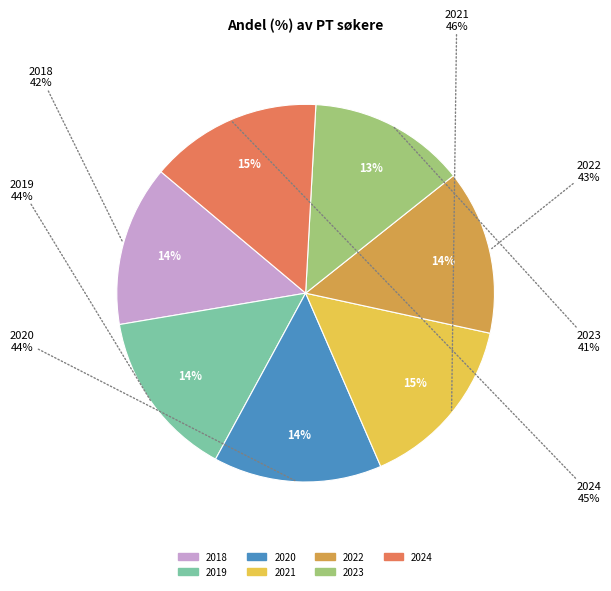

Is it true that 2020 is 14% of the pie?

True